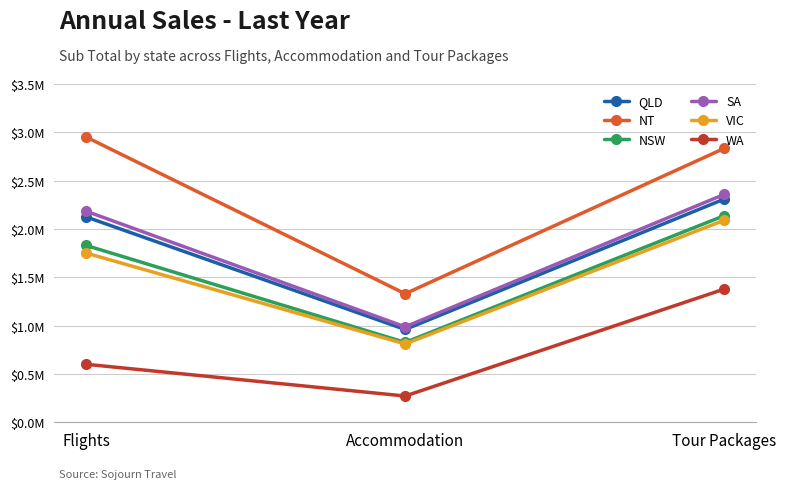

At which label is WA closest to 824637?

Flights